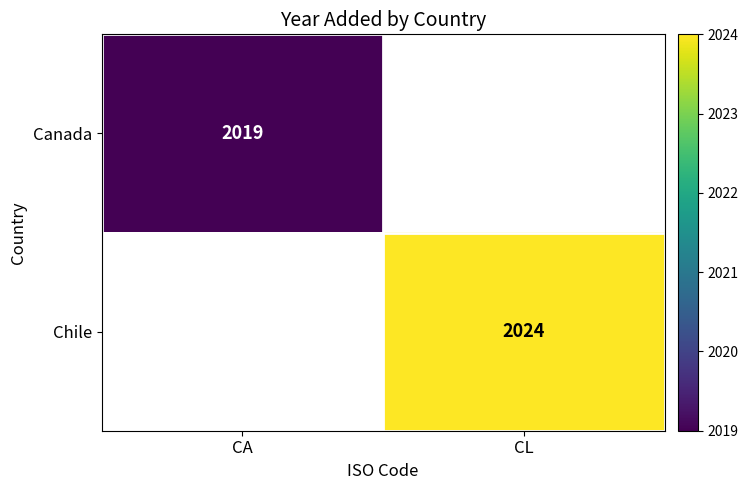

The value of Canada at CA is 857. True or false?

False